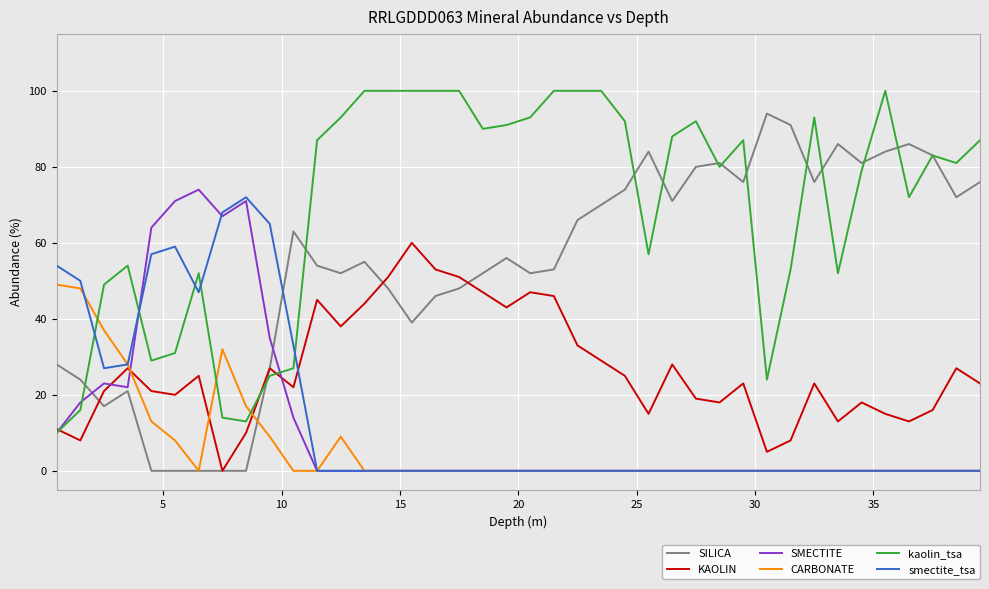

What is the highest value of the KAOLIN series?

60